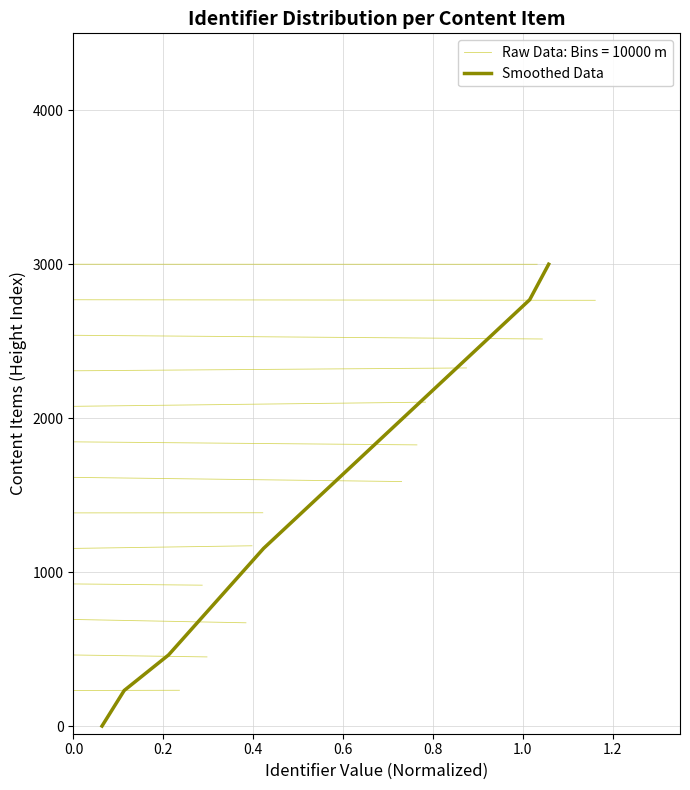

True or false: the data has more than 0 interior local peaks.

False